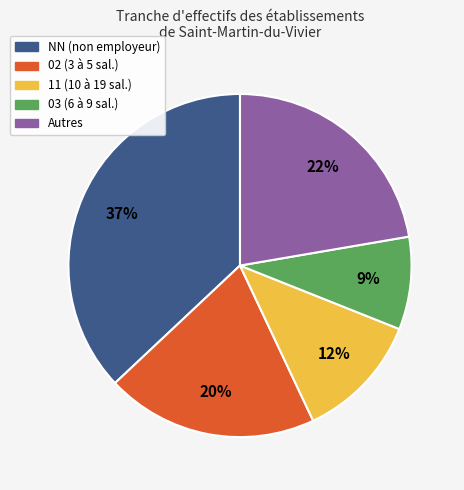

To the nearest percent, what is the average slice percentage?

20%